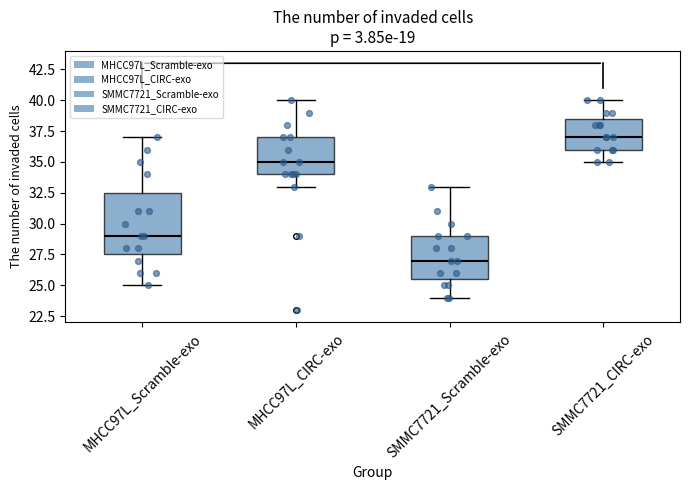

Which box's median line is the lowest?

SMMC7721_Scramble-exo